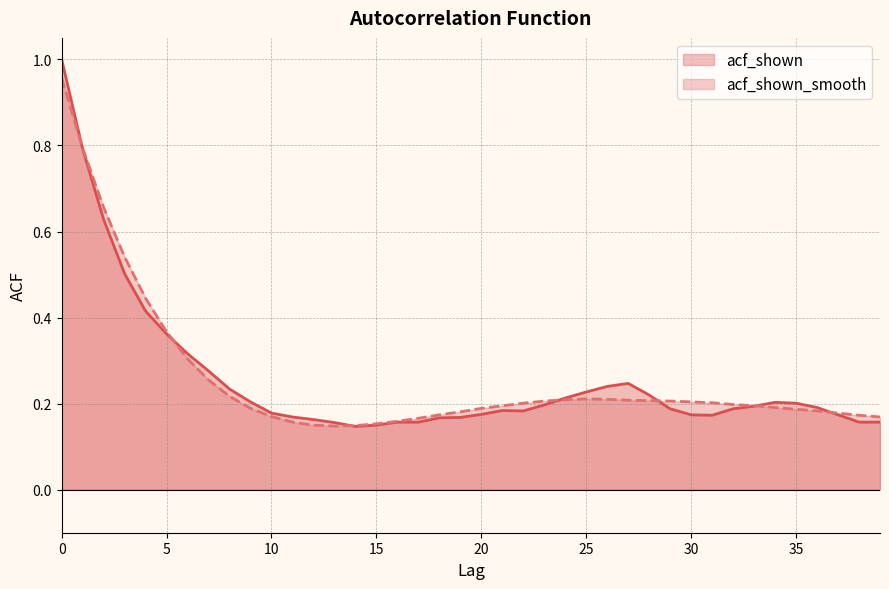

The acf_shown series shows 0.3 at 15. True or false?

False